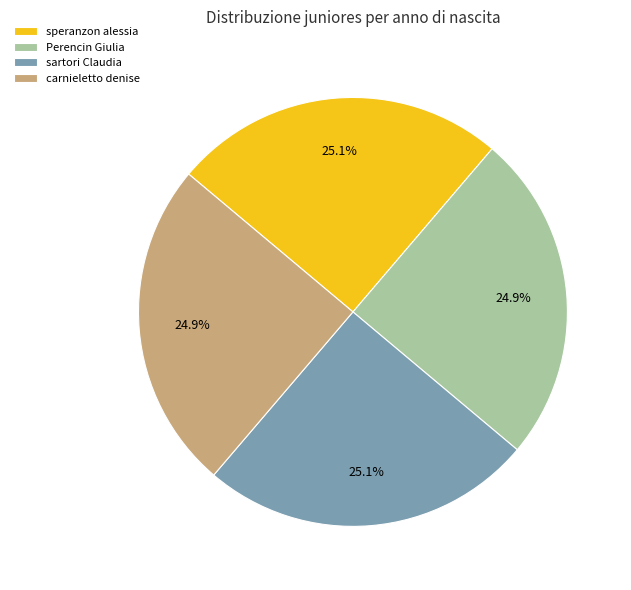

Is it true that speranzon alessia is 33% of the pie?

False